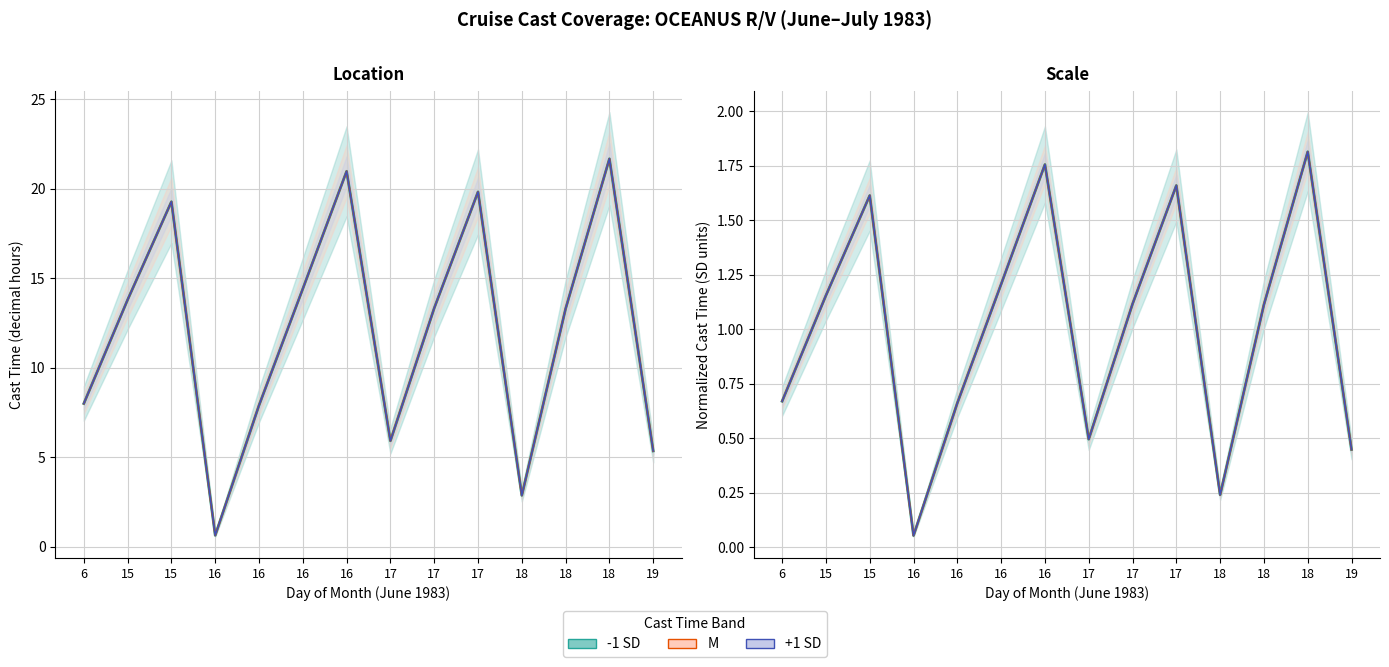

True or false: M and -1 SD cross at least once.

False